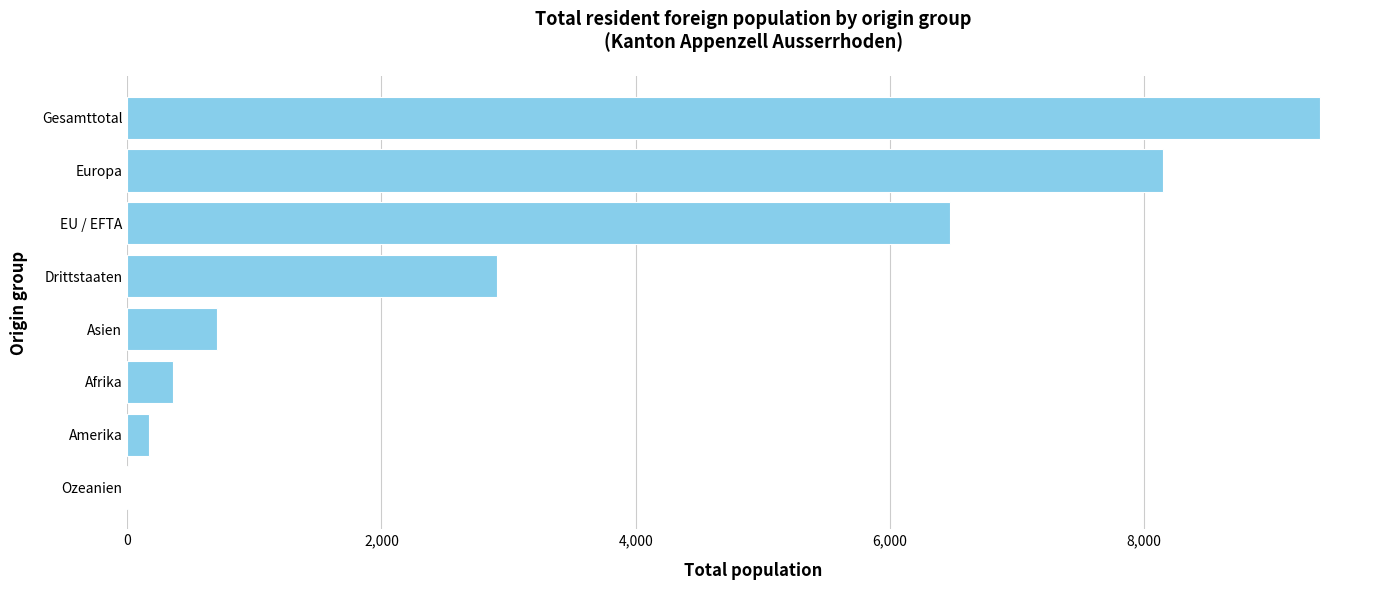

What is the sum of all values?

28153